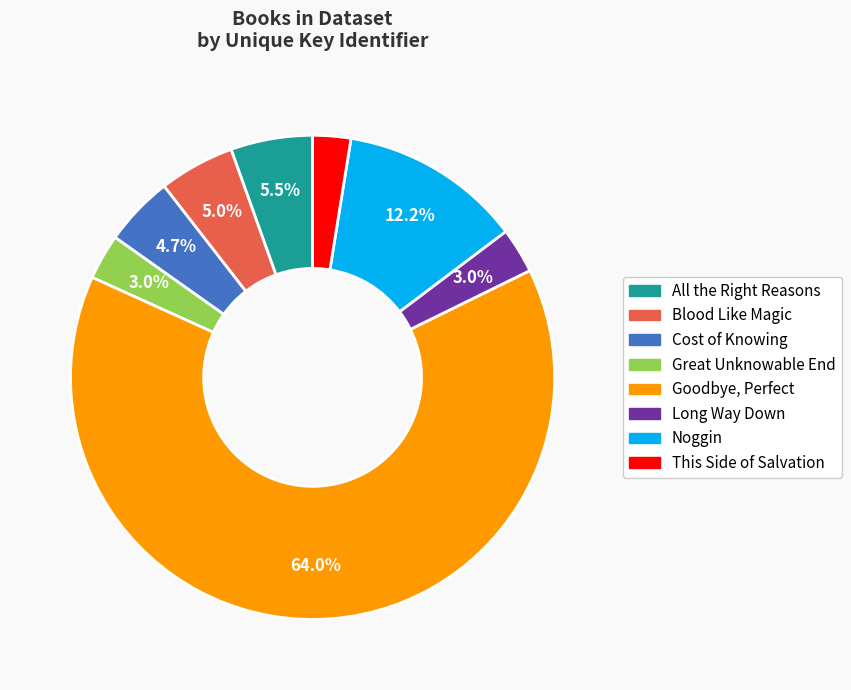

To the nearest percent, what is the difference between the largest and smallest slice percentages?

62%